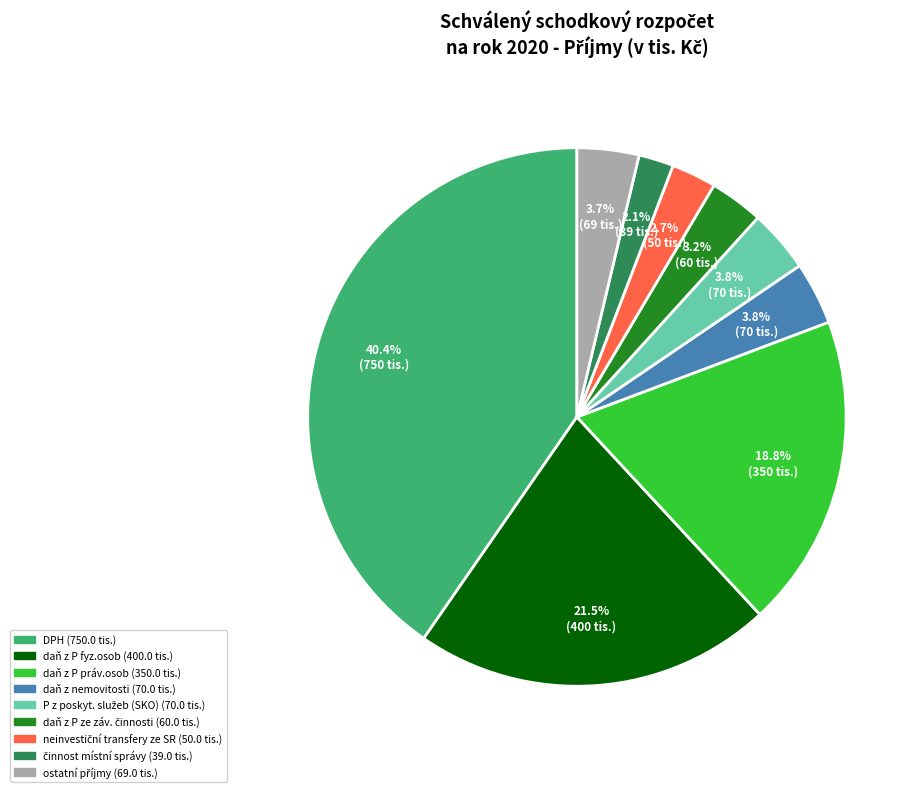

To the nearest percent, what is the difference between the largest and smallest slice percentages?

38%